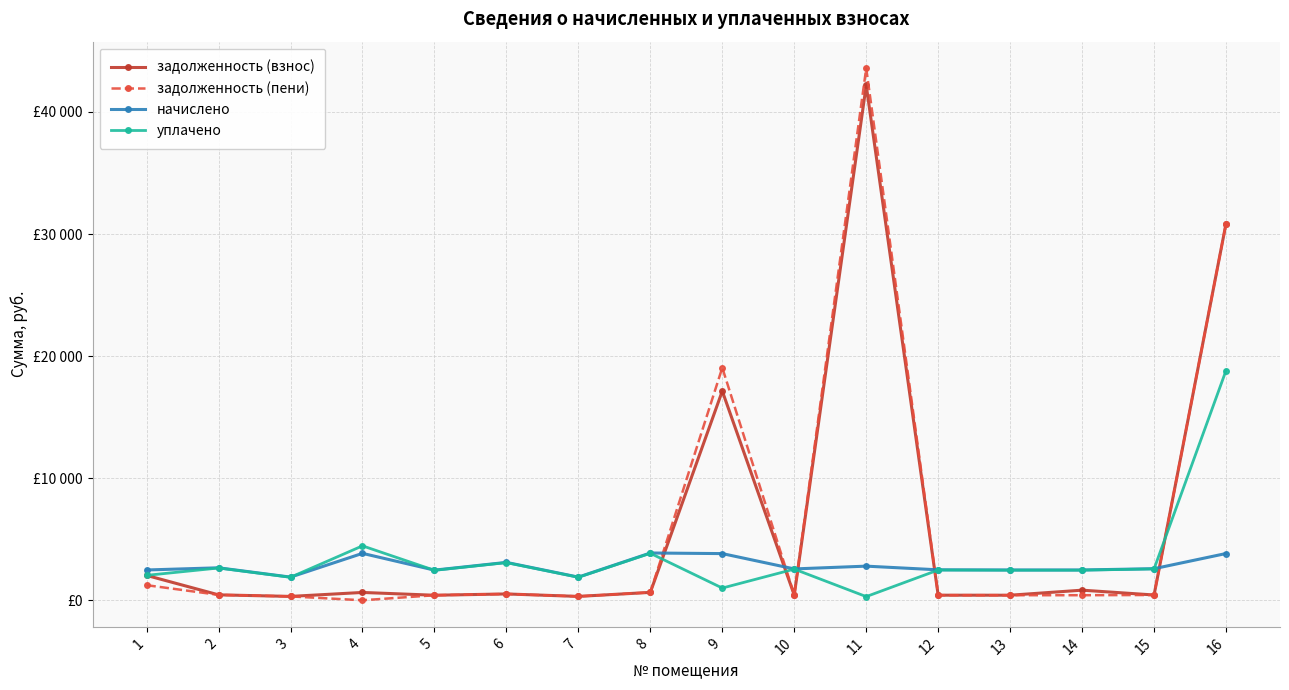

What is the total value across all series at 3?

4412.1